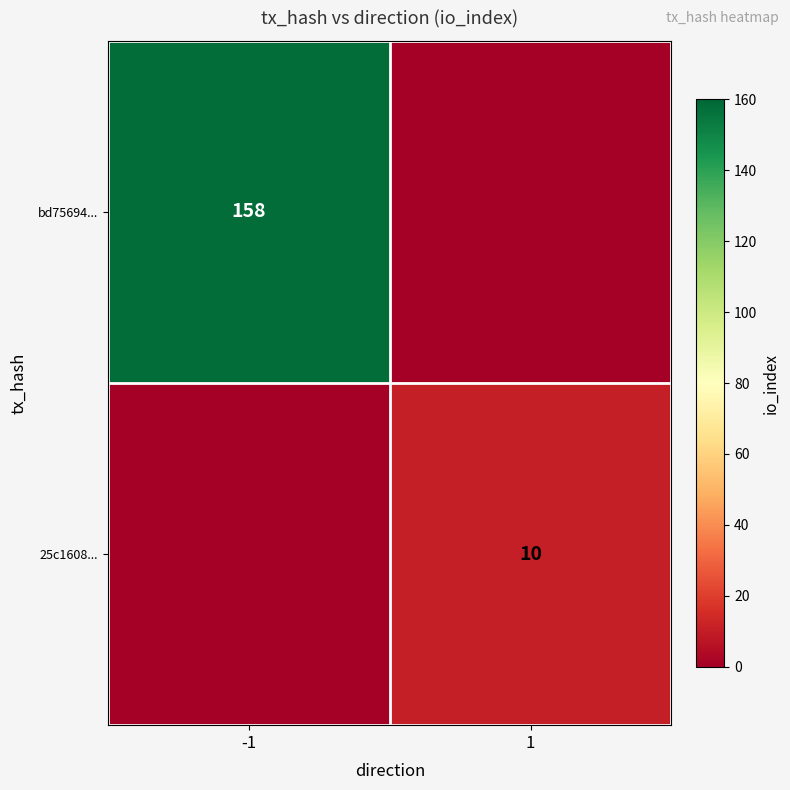

The value of 25c1608... at 1 is 17. True or false?

False